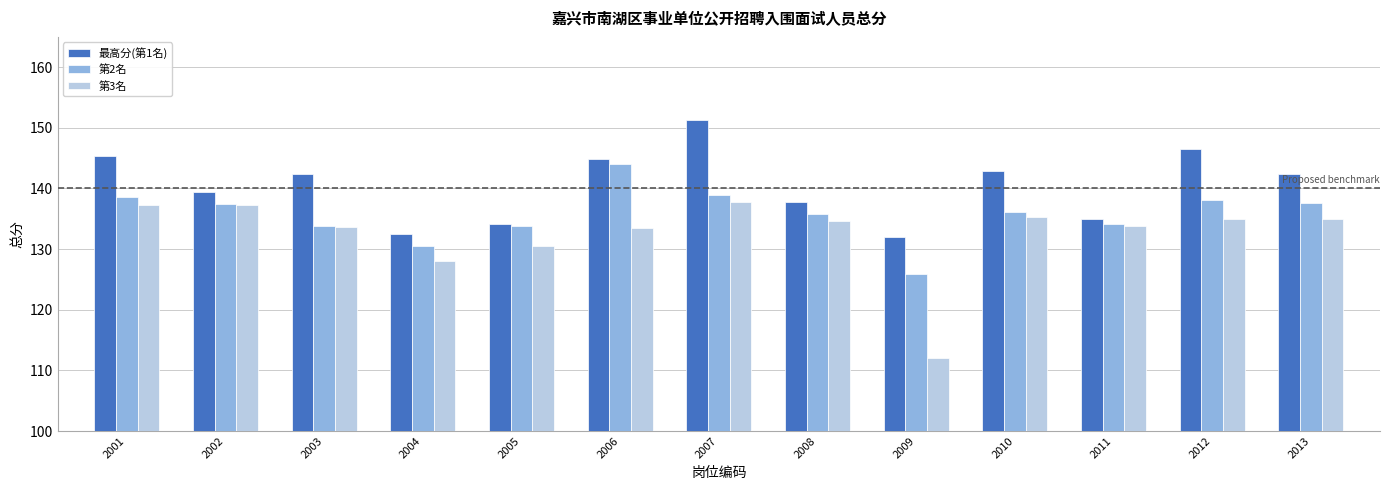

The value of 第2名 at 2012 is 138.1. True or false?

True